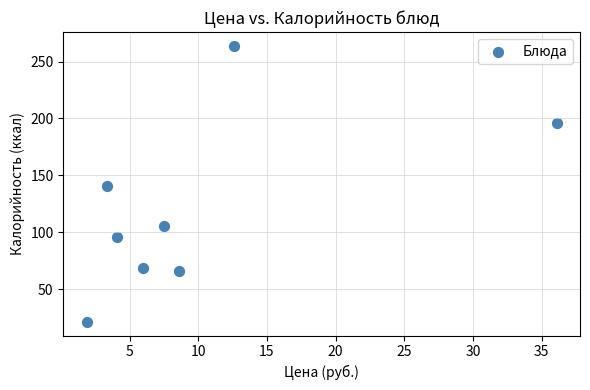

What is the average Y value?

119.8